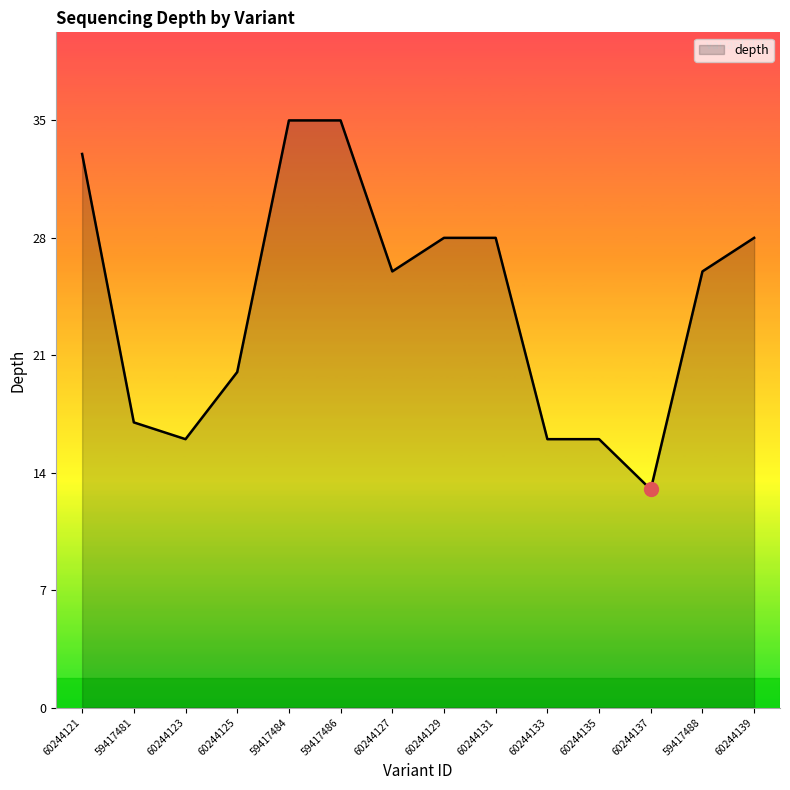

Between 59417481 and 60244123, which is larger?

59417481